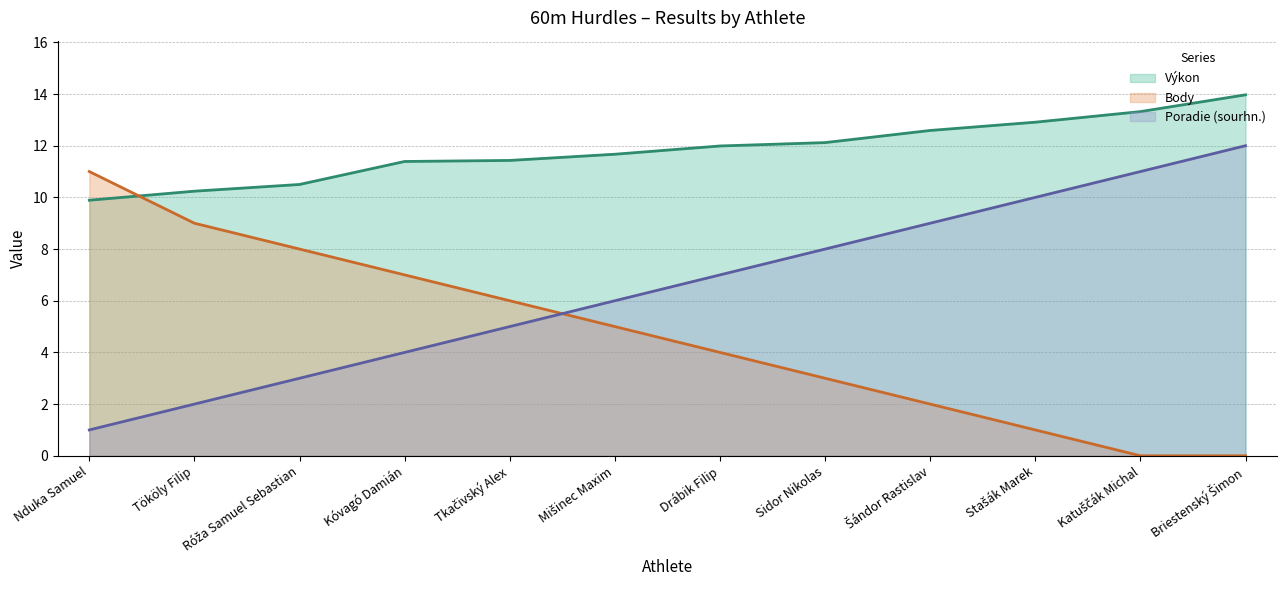

How many data points in Výkon are less than 11?

3